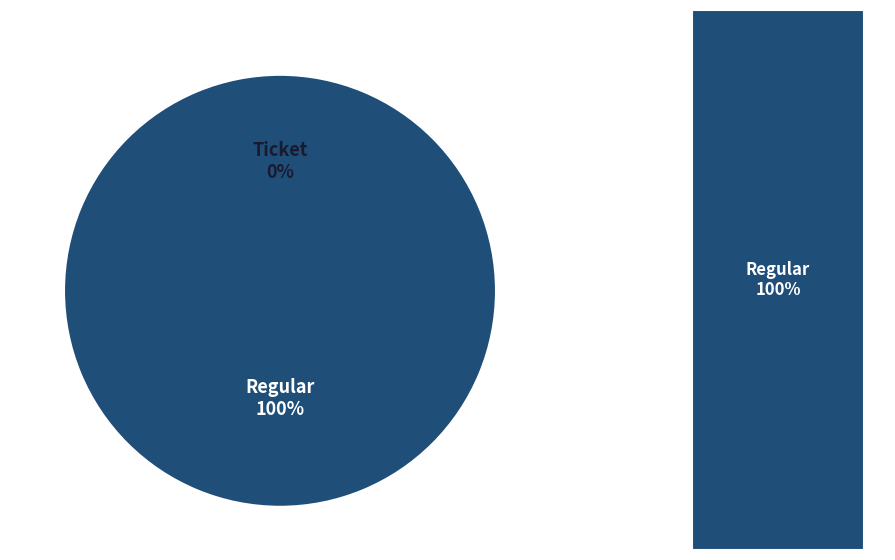

Rank the categories by value from lowest to highest.

Ticket (io_index=0), Regular (io_index=50)